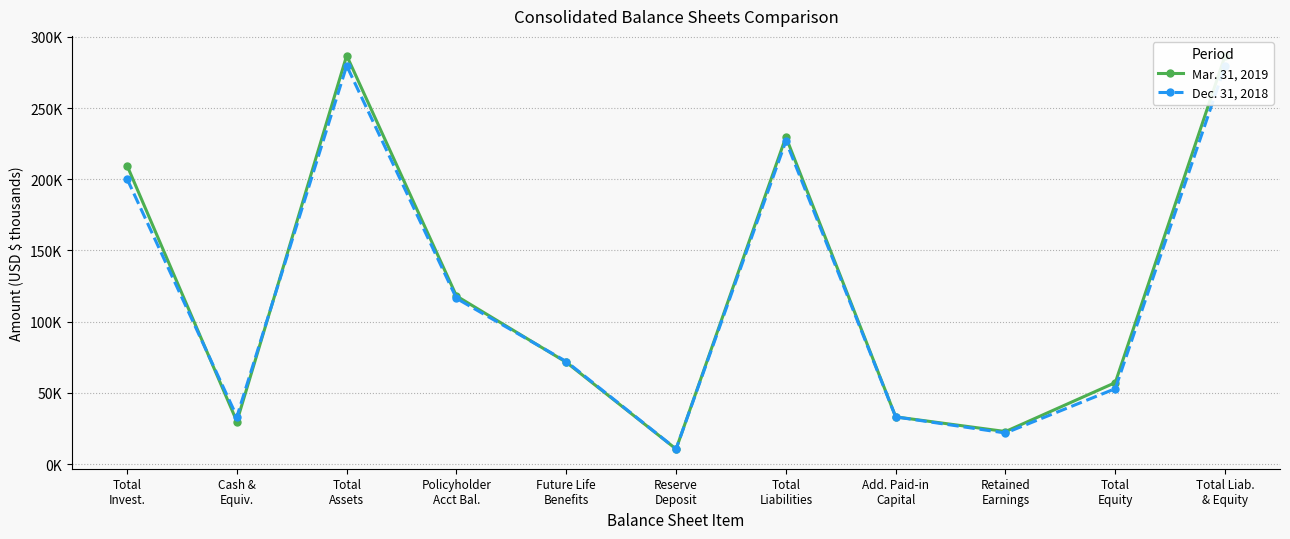

True or false: Dec. 31, 2018 and Mar. 31, 2019 intersect in this chart.

True